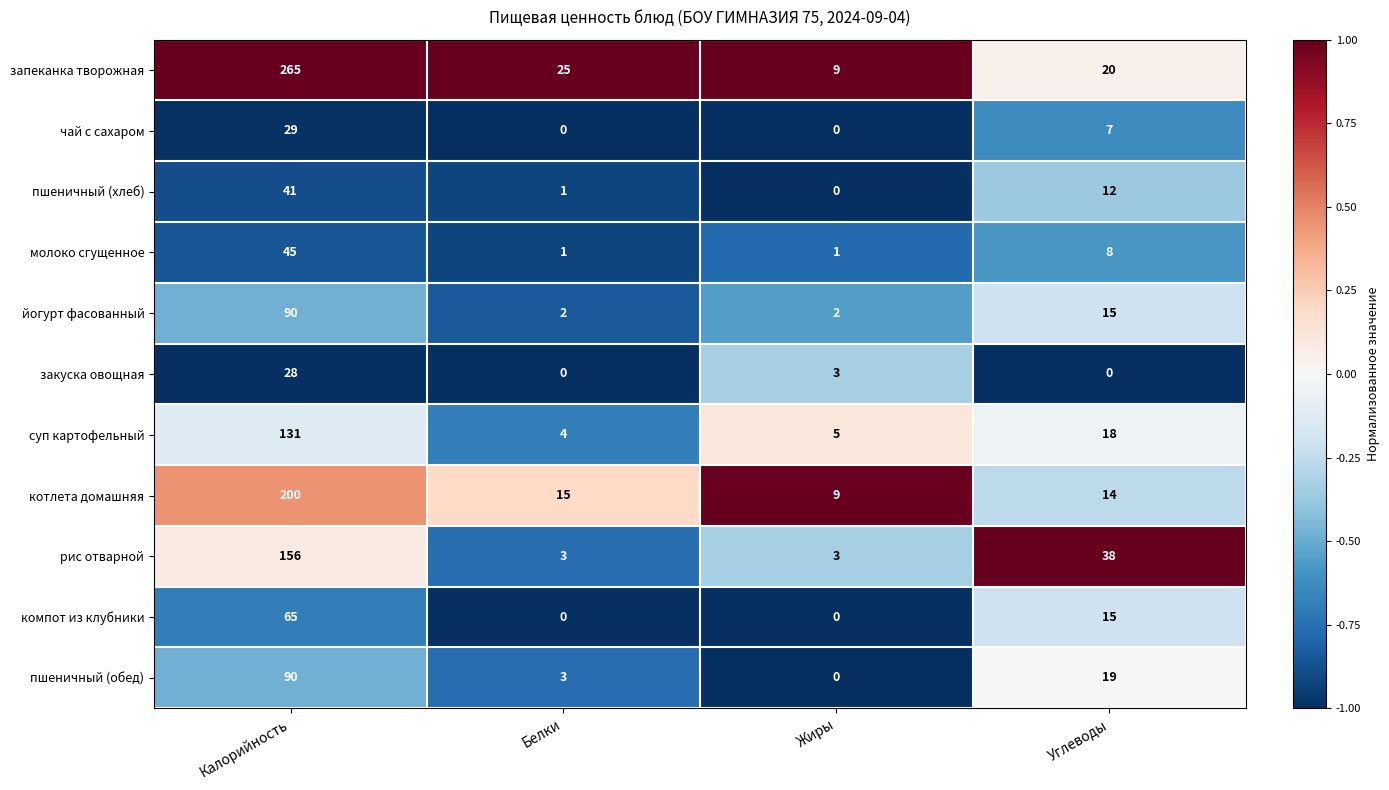

What is the total value across all series at Углеводы?

166